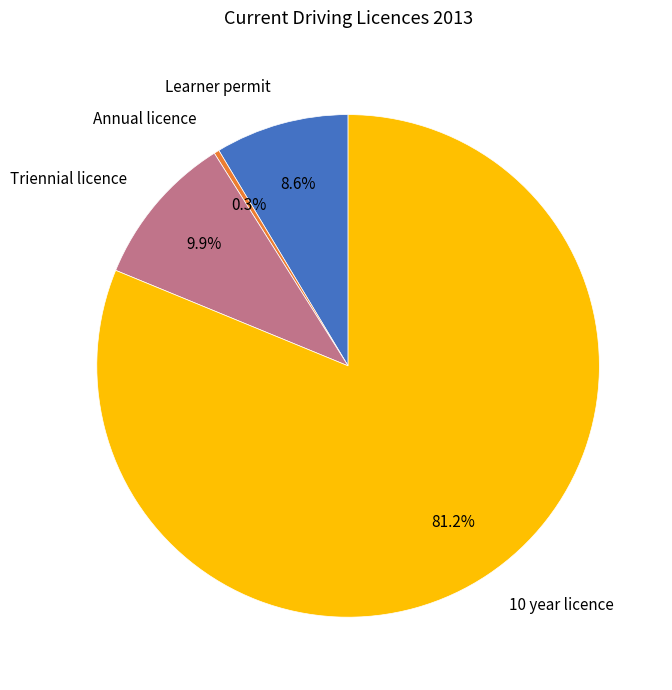

Is there any slice that represents more than half of the pie?

Yes